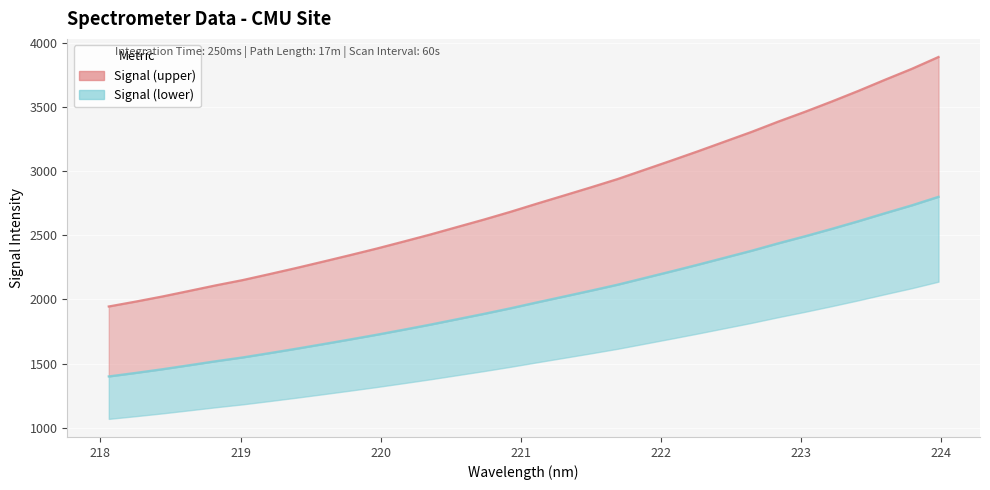

How many data points does each series have?

32